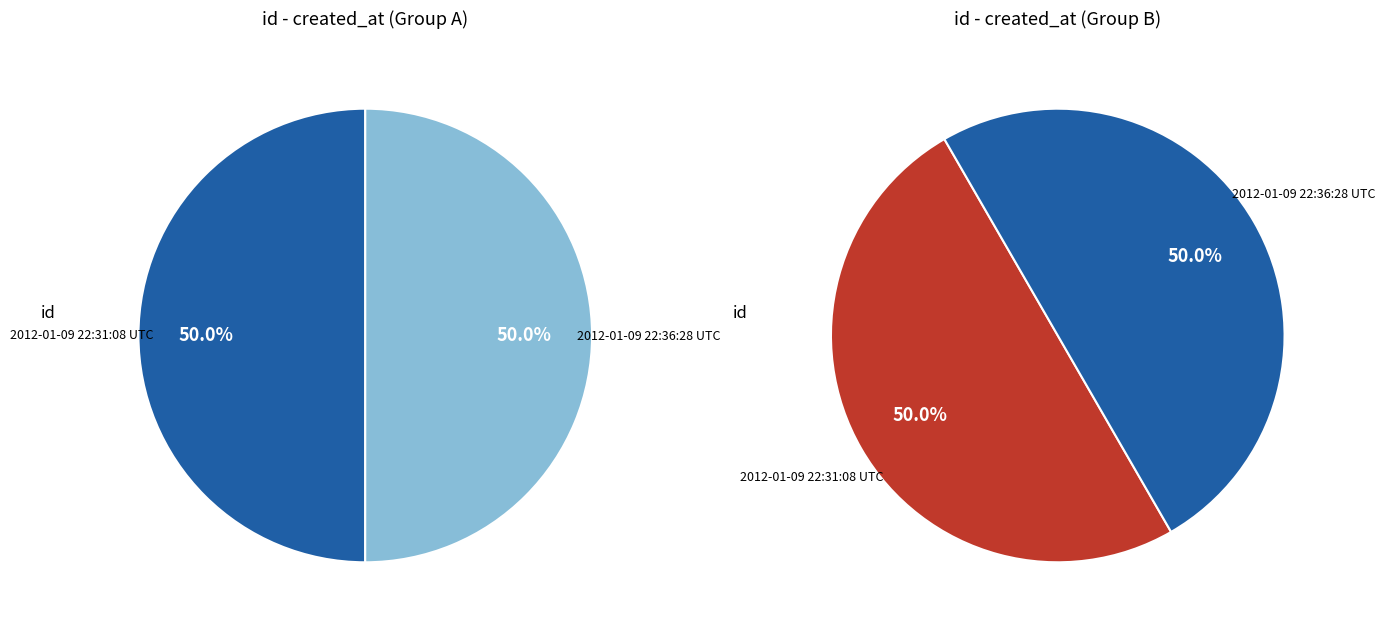

How much of the chart is everything except 2012-01-09 22:31:08 UTC?

50.0%